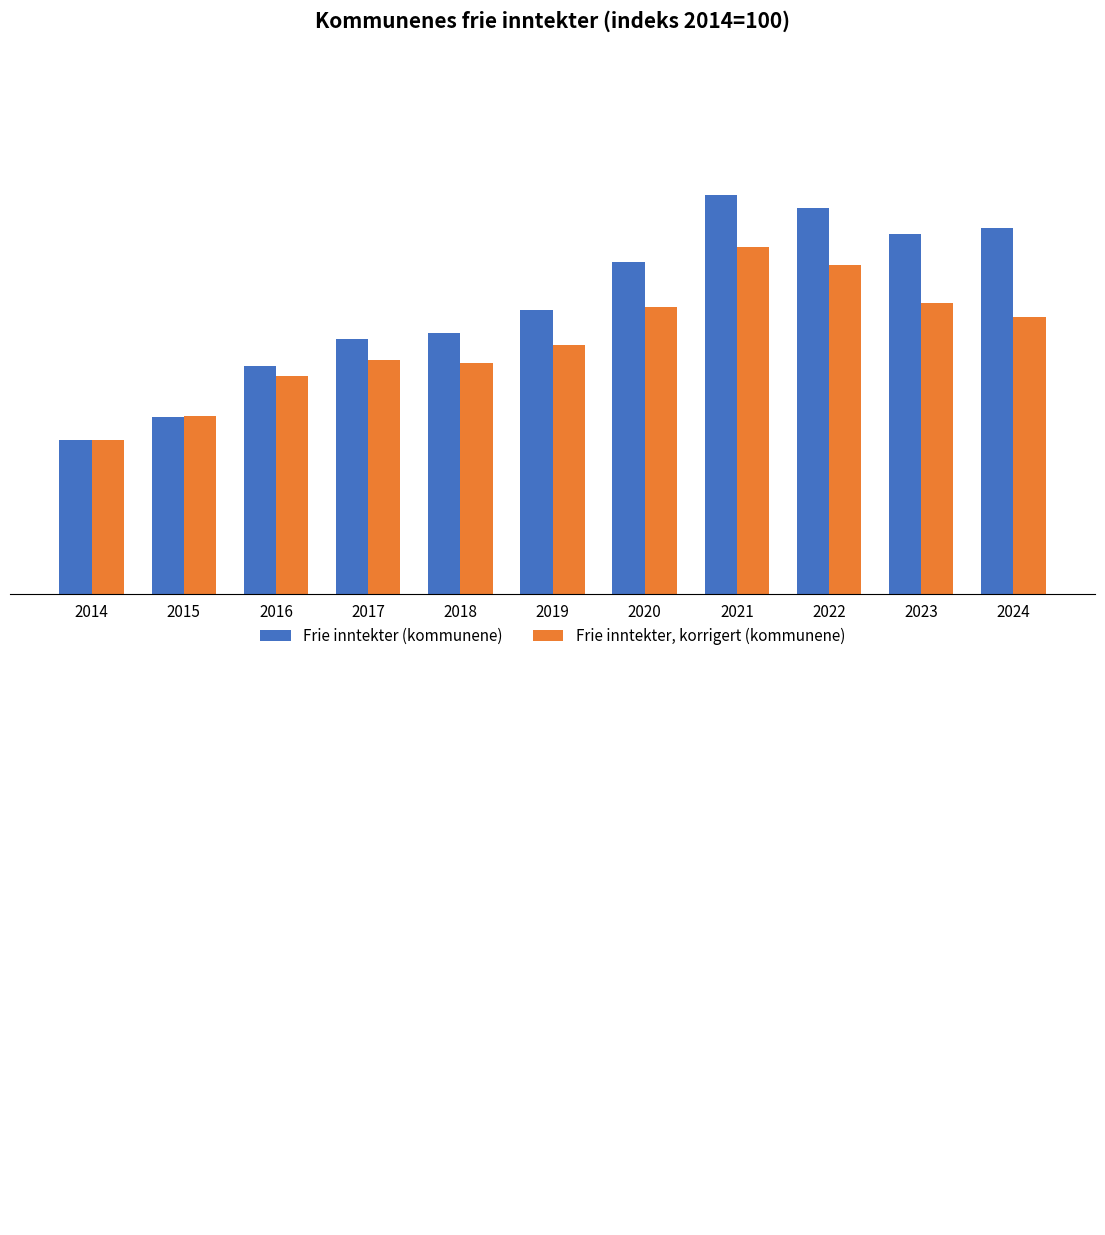

At which category is the sum across all series the highest?

2021